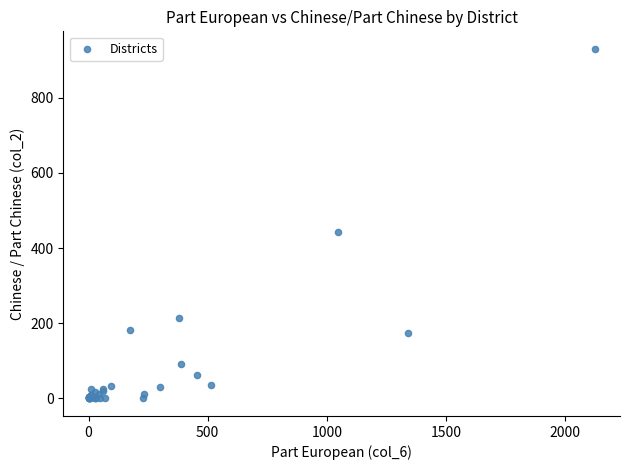

What Y value in the scatter plot is closest to 465?

443